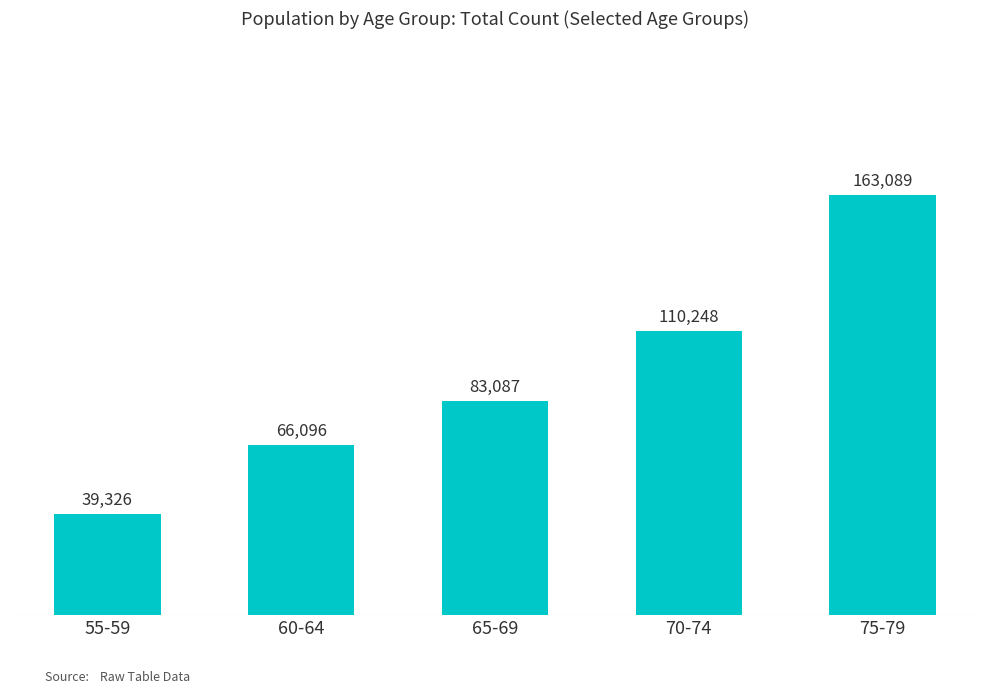

What is the change in value from 60-64 to 65-69?

+16991